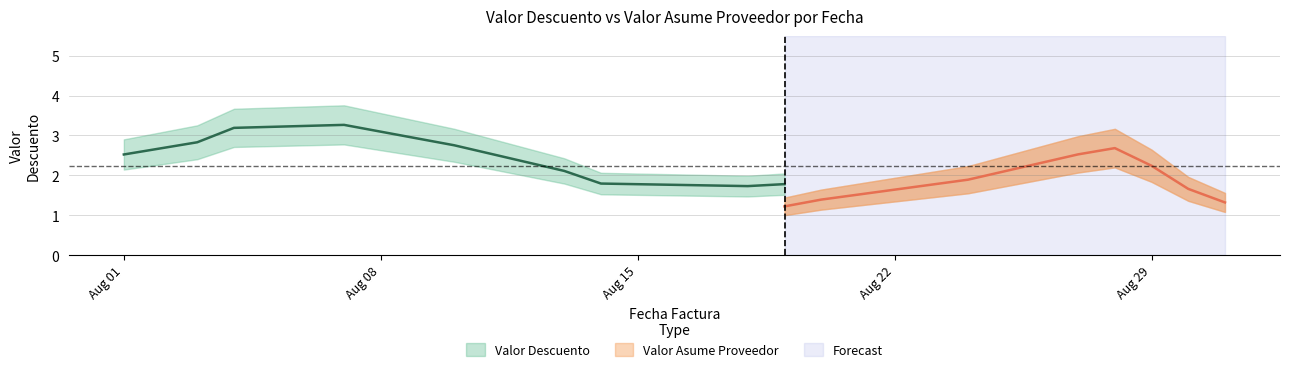

Which series has the largest total across all categories?

Valor Descuento